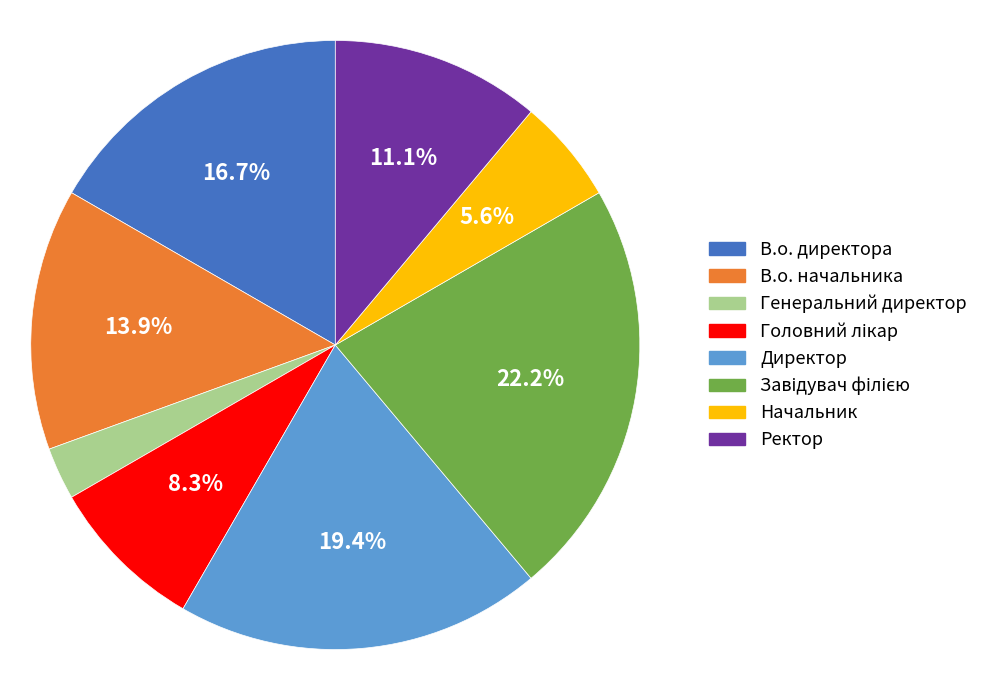

What is the total percentage of Ректор and Начальник?

16.7%